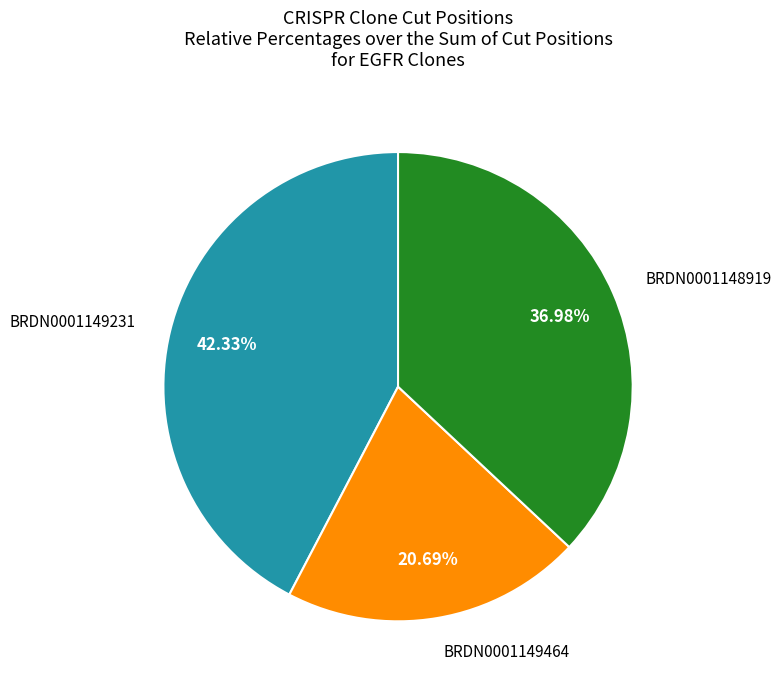

Is there a majority slice in this chart?

No